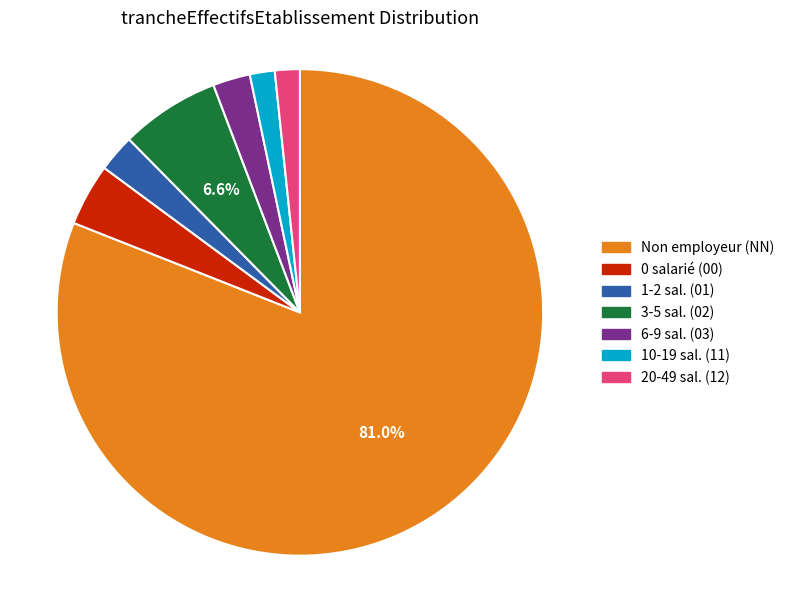

What is the majority slice?

Non employeur (NN)